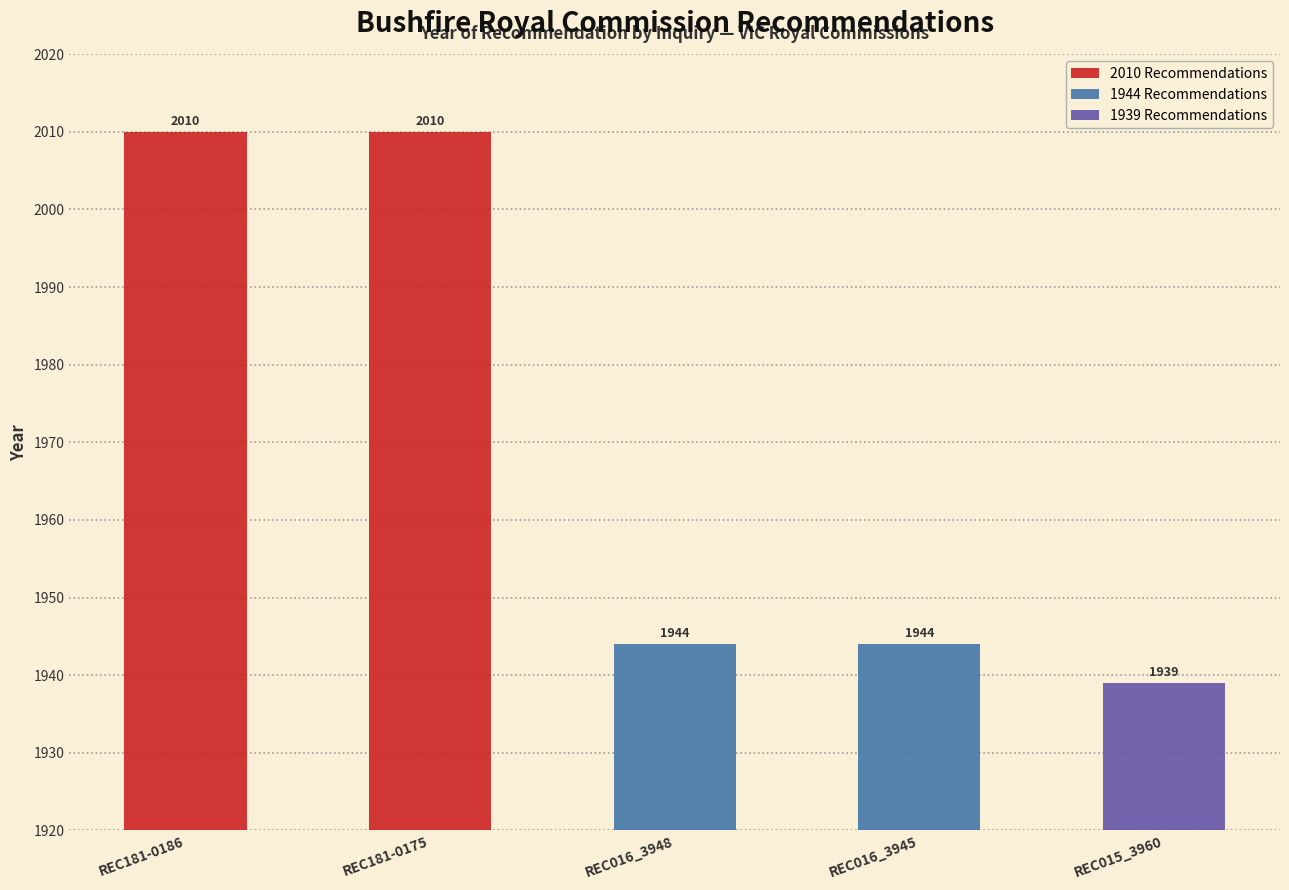

Reading left to right, extract all data points from this chart.

2010	2010	1944	1944	1939